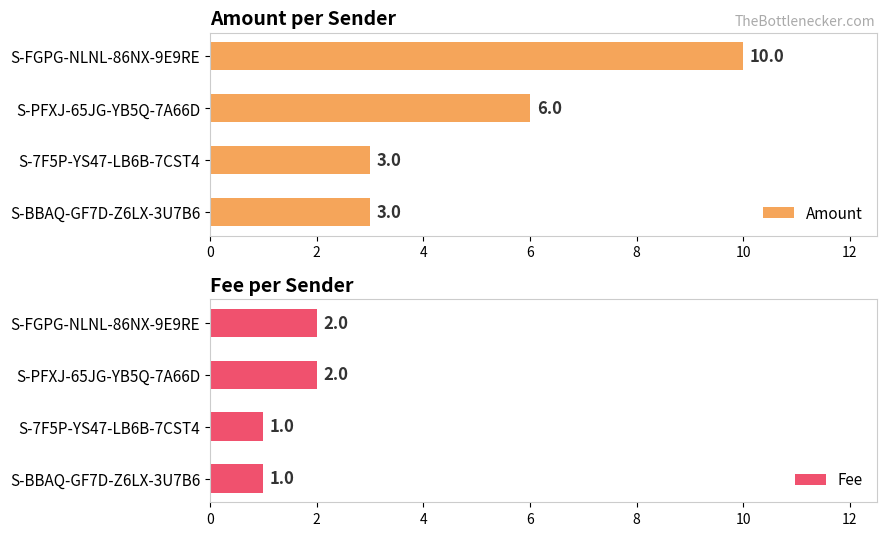

The value of Fee at S-FGPG-NLNL-86NX-9E9RE is 3. True or false?

False